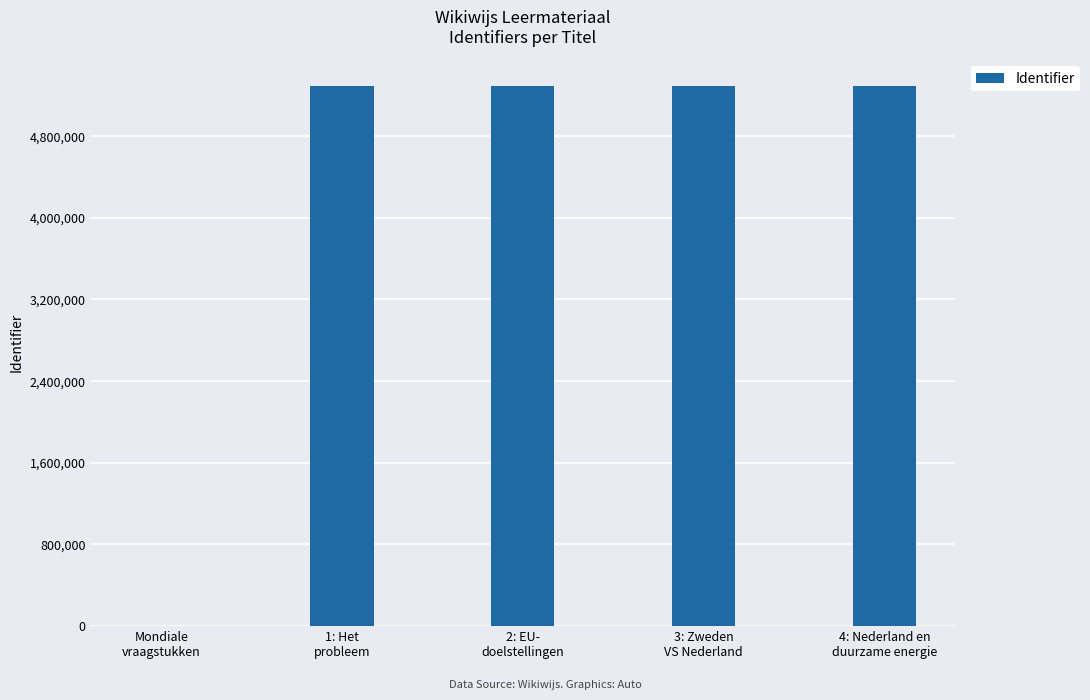

Approximately how many times larger is the value at 2: EU-
doelstellingen compared to 1: Het
probleem?

1.0